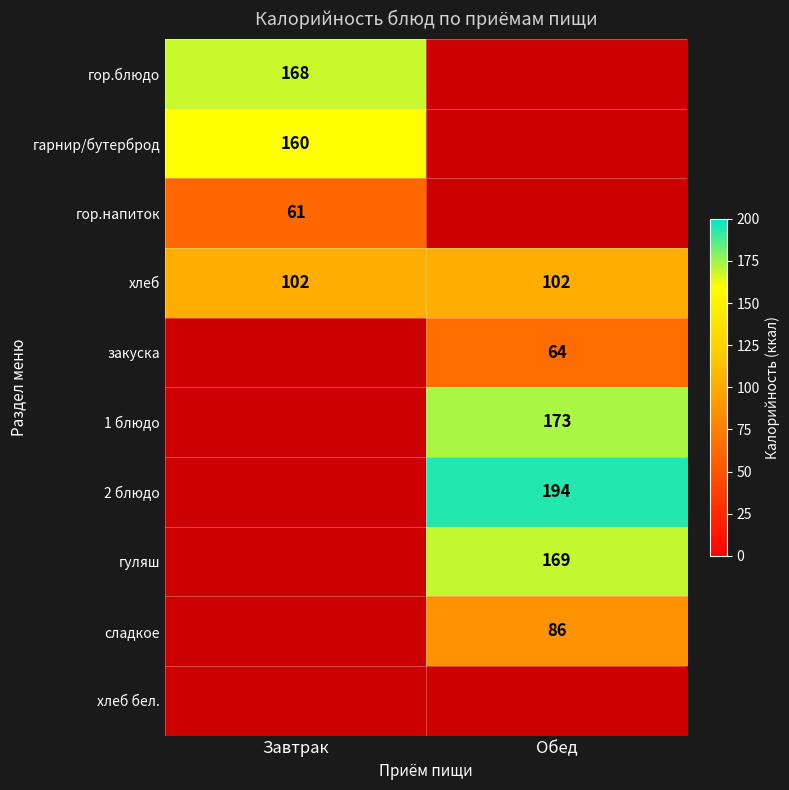

The гуляш series shows 78 at Обед. True or false?

False